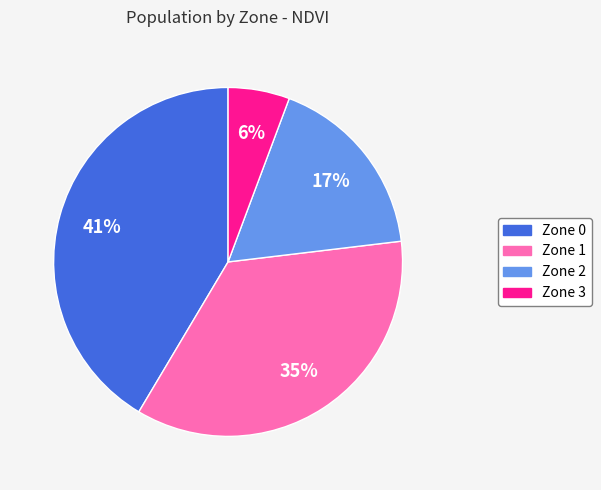

Combined, do Zone 3 and Zone 2 account for over 50%?

No